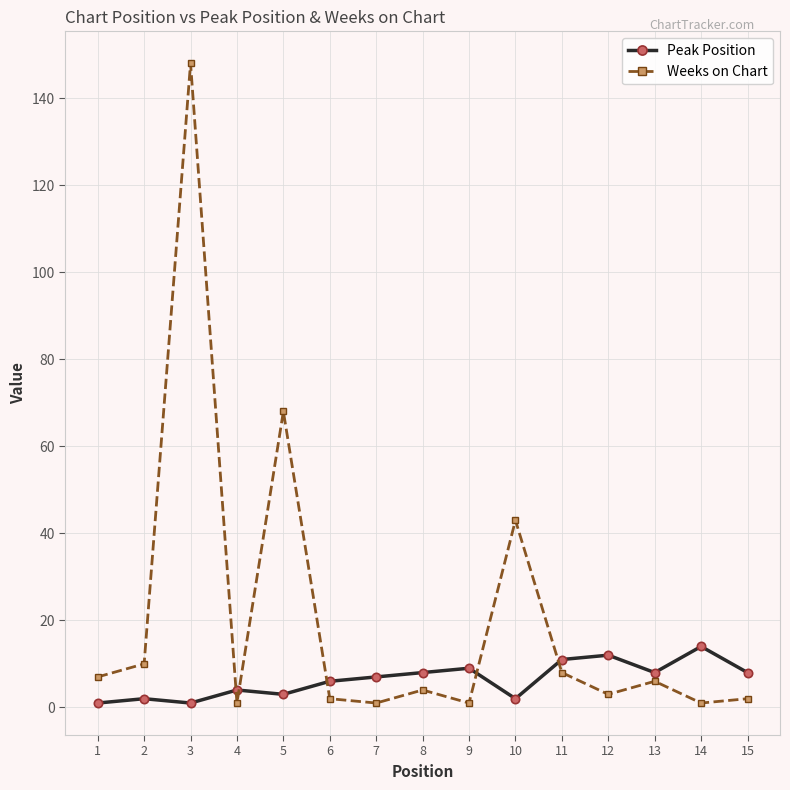

How many intersections are there between Peak Position and Weeks on Chart?

5